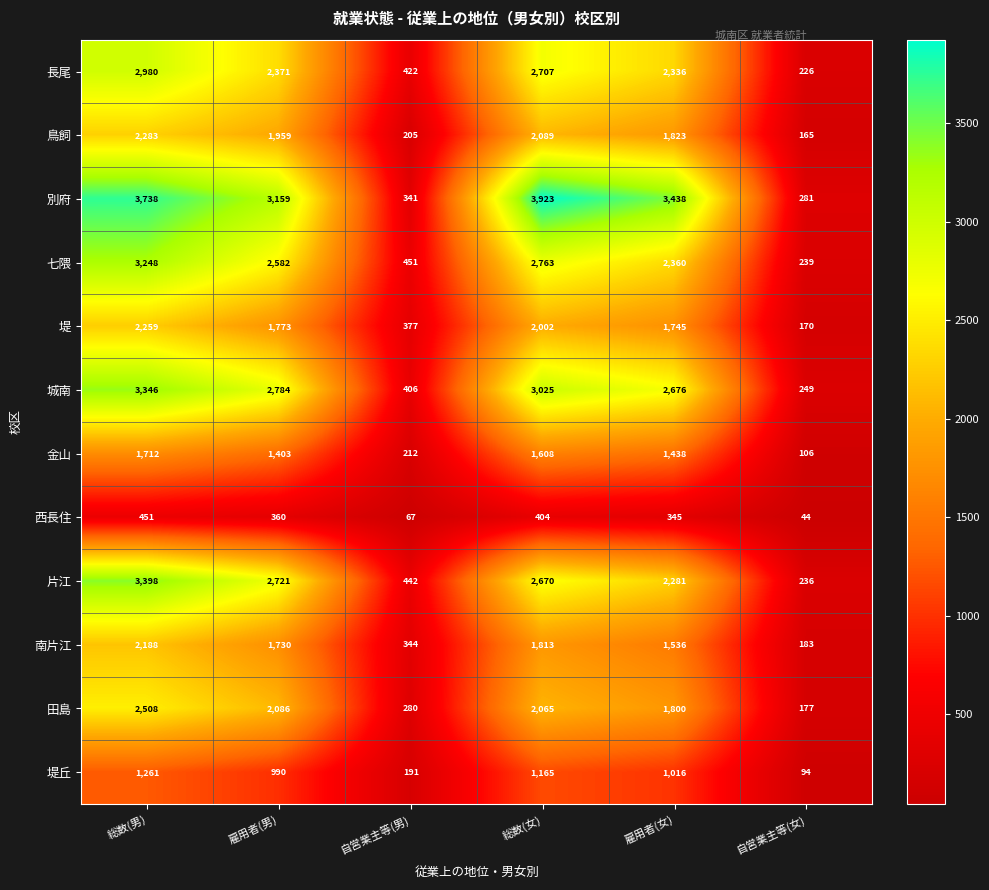

What is the difference between the second highest and minimum values in the 南片江 series?

1630